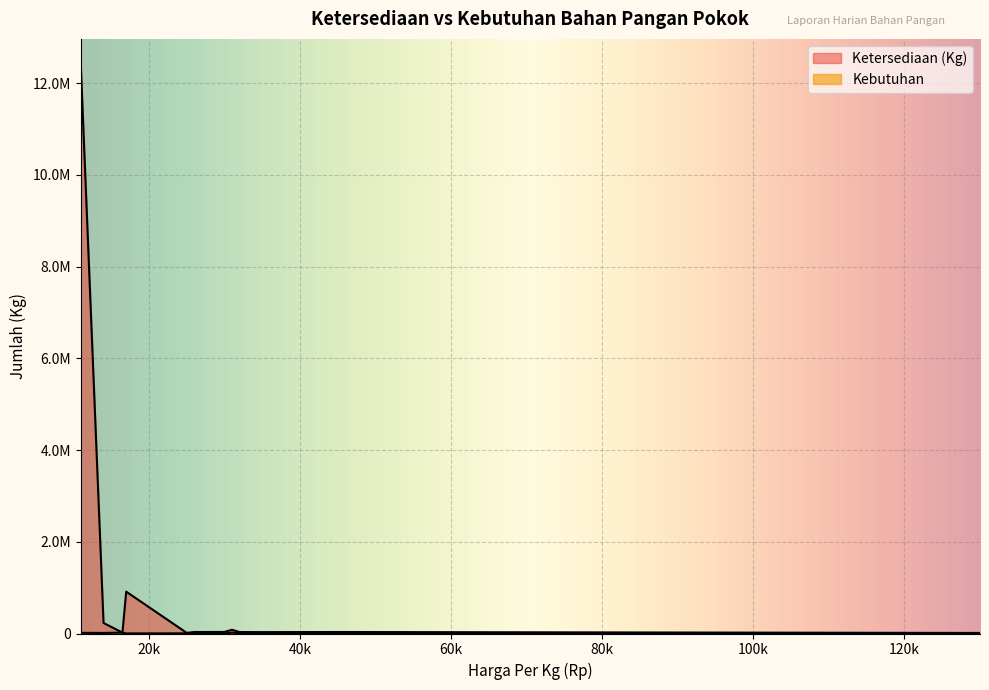

Rank the categories by value from lowest to highest.

Minyak Goreng Curah, Cabai Besar, Bawang Merah, Gula Pasir, Telur Ayam Ras, Cabai Rawit, Minyak Goreng Kemasan, Daging Sapi, Daging Ayam Ras, Jagung, Bawang Putih, Beras